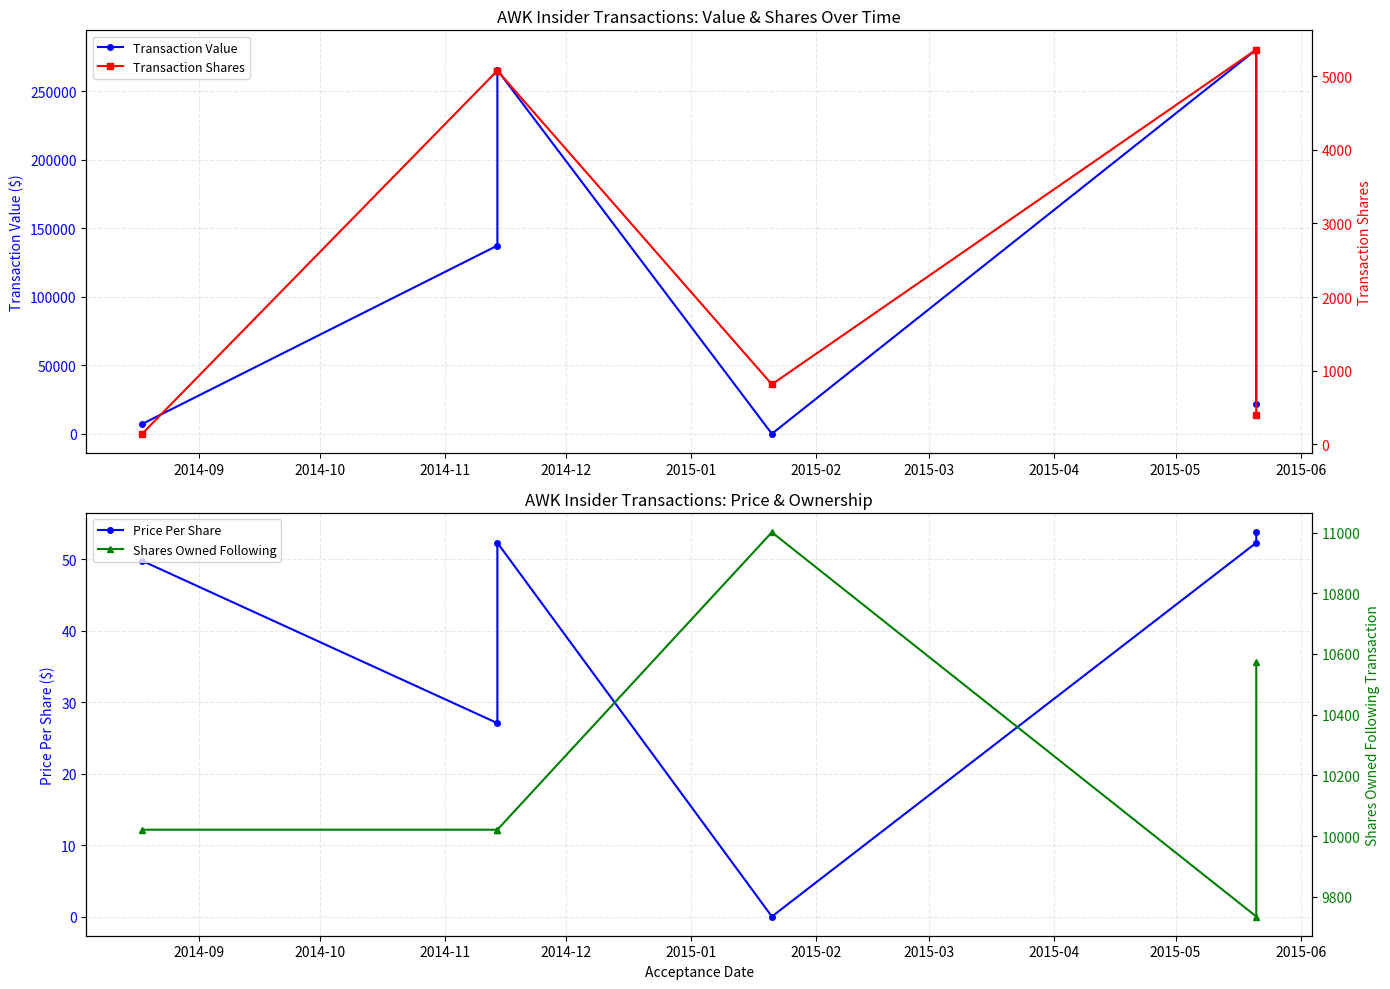

Does the chart display data point markers on the line(s)?

Yes